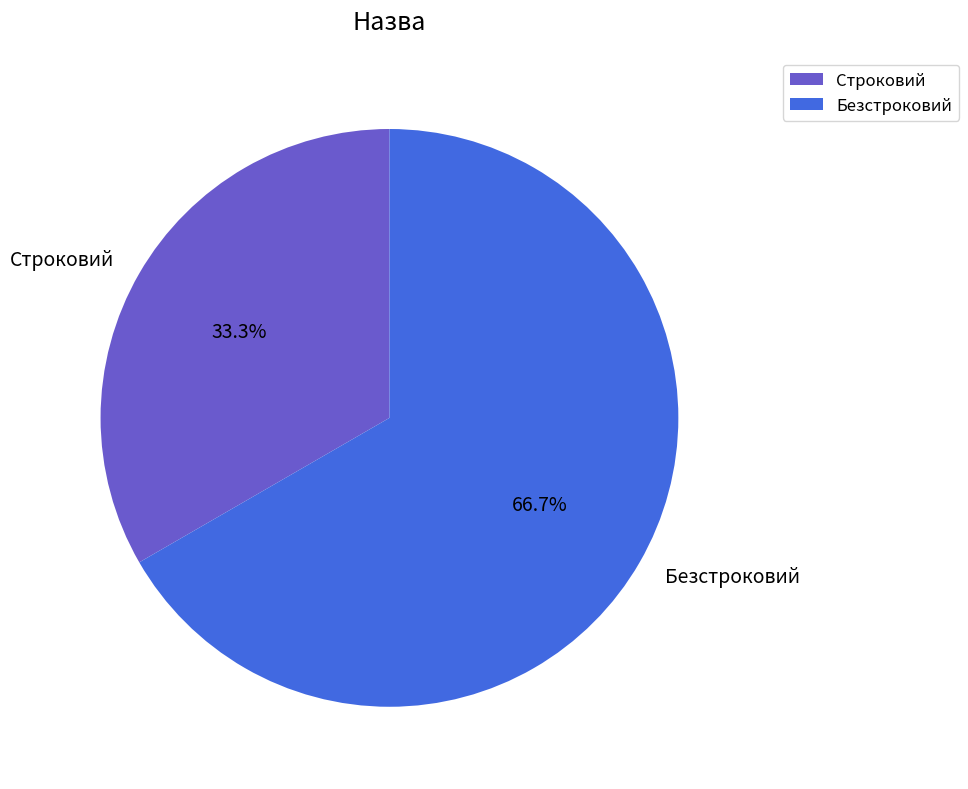

How many segments does this pie chart have?

2